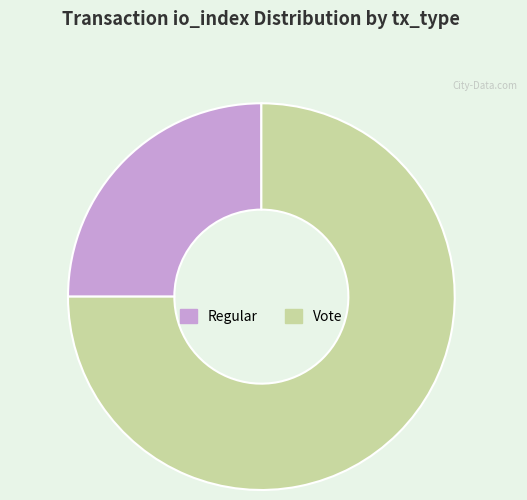

Which has a higher value, Regular or Vote?

Vote